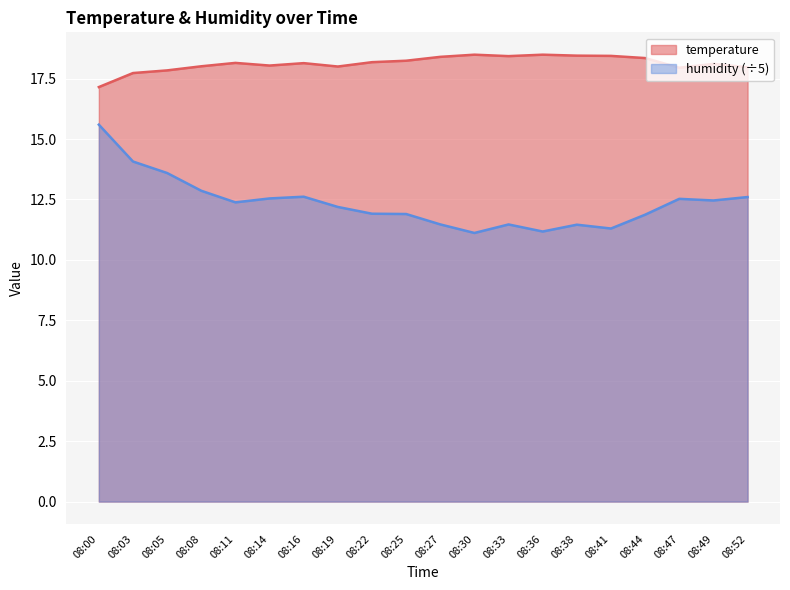

What is the spread (max minus min) of values at 08:08?

5.2